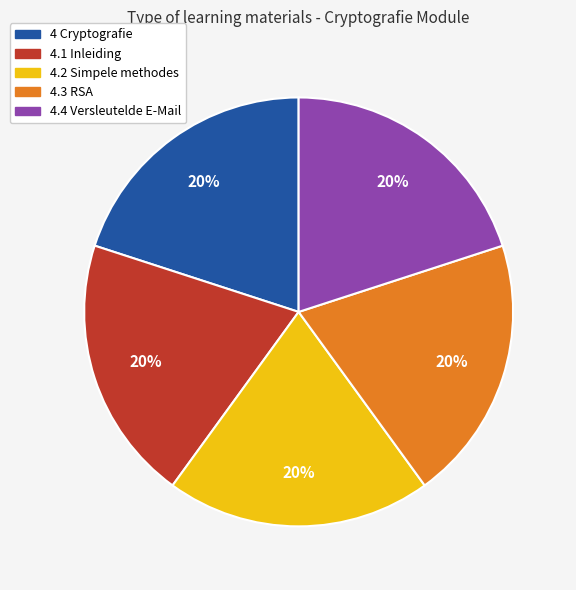

Is it true that 4.1 Inleiding is 28% of the pie?

False